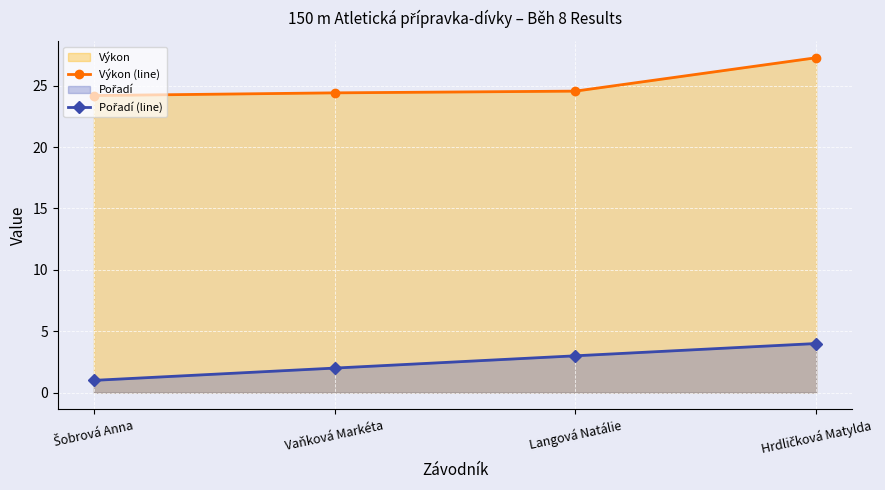

What is the sum of the Pořadí (line) values at Langová Natálie and Vaňková Markéta?

5.0